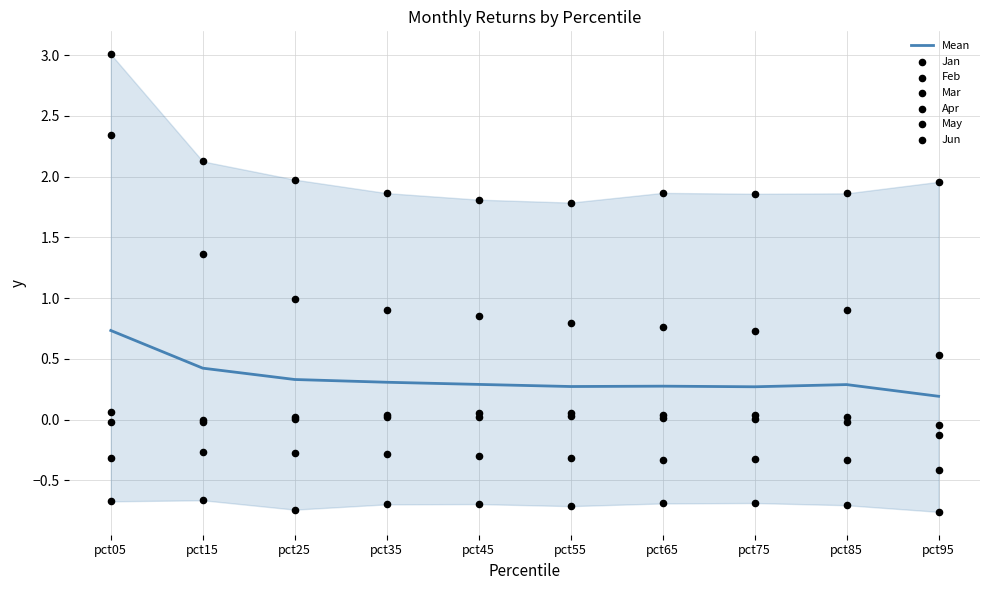

At which category is the sum across all series the highest?

pct05